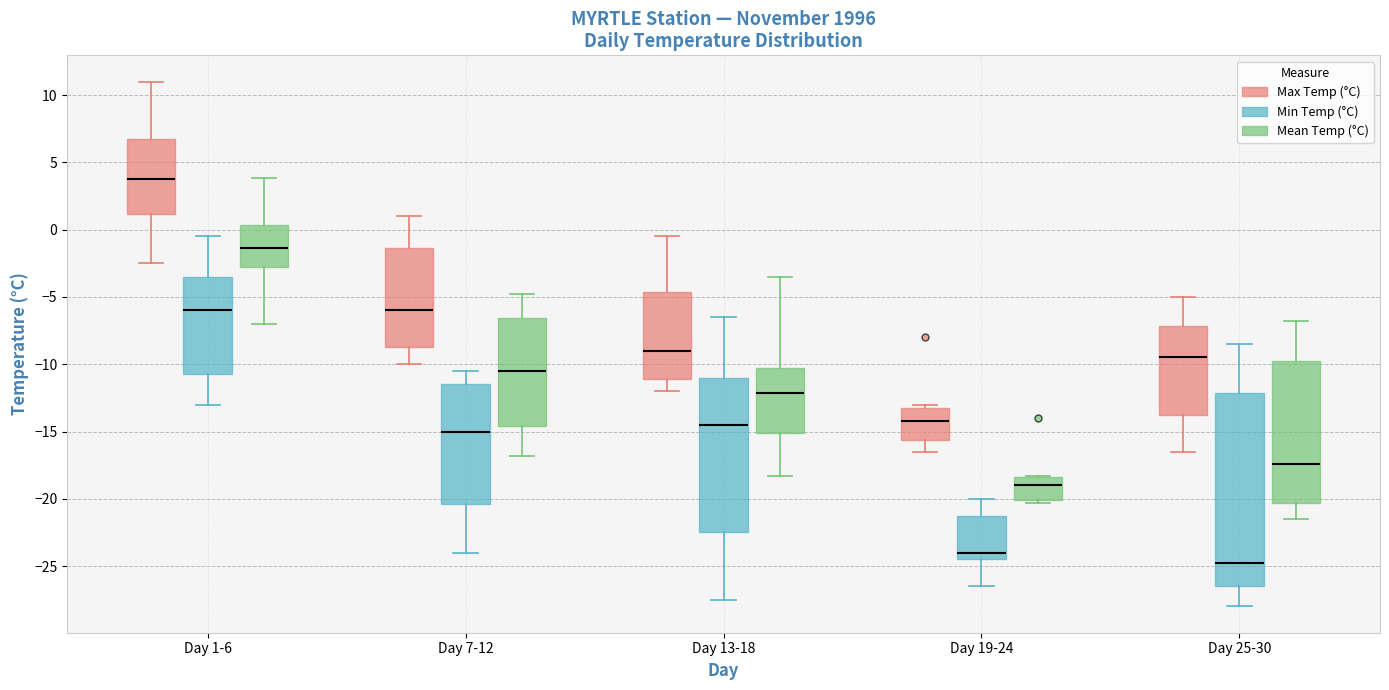

Reading left to right, transcribe this box plot: for each box, give where its median line is, the range the box spans, and where its two whiskers end, as read against the y-axis. The values are not printed on the chart, so give them approximately, as read against the axis.

Day 1-6 (Max Temp (°C)): median 4.0, box 1.0 to 7.0, whiskers -2.5 to 11.0
Day 1-6 (Min Temp (°C)): median -6.0, box -10.5 to -3.5, whiskers -13.0 to -0.5
Day 1-6 (Mean Temp (°C)): median -1.5, box -3.0 to 0.5, whiskers -7.0 to 4.0
Day 7-12 (Max Temp (°C)): median -6.0, box -8.5 to -1.5, whiskers -10.0 to 1.0
Day 7-12 (Min Temp (°C)): median -15.0, box -20.5 to -11.5, whiskers -24.0 to -10.5
Day 7-12 (Mean Temp (°C)): median -10.5, box -14.5 to -6.5, whiskers -17.0 to -5.0
Day 13-18 (Max Temp (°C)): median -9.0, box -11.0 to -4.5, whiskers -12.0 to -0.5
Day 13-18 (Min Temp (°C)): median -14.5, box -22.5 to -11.0, whiskers -27.5 to -6.5
Day 13-18 (Mean Temp (°C)): median -12.0, box -15.0 to -10.5, whiskers -18.5 to -3.5
Day 19-24 (Max Temp (°C)): median -14.0, box -15.5 to -13.0, whiskers -16.5 to -13.0 (just above the box's upper edge)
Day 19-24 (Min Temp (°C)): median -24.0, box -24.5 to -21.0, whiskers -26.5 to -20.0
Day 19-24 (Mean Temp (°C)): median -19.0, box -20.0 to -18.5, whiskers -20.5 to -18.5
Day 25-30 (Max Temp (°C)): median -9.5, box -13.5 to -7.0, whiskers -16.5 to -5.0
Day 25-30 (Min Temp (°C)): median -24.5, box -26.5 to -12.0, whiskers -28.0 to -8.5
Day 25-30 (Mean Temp (°C)): median -17.5, box -20.5 to -9.5, whiskers -21.5 to -7.0